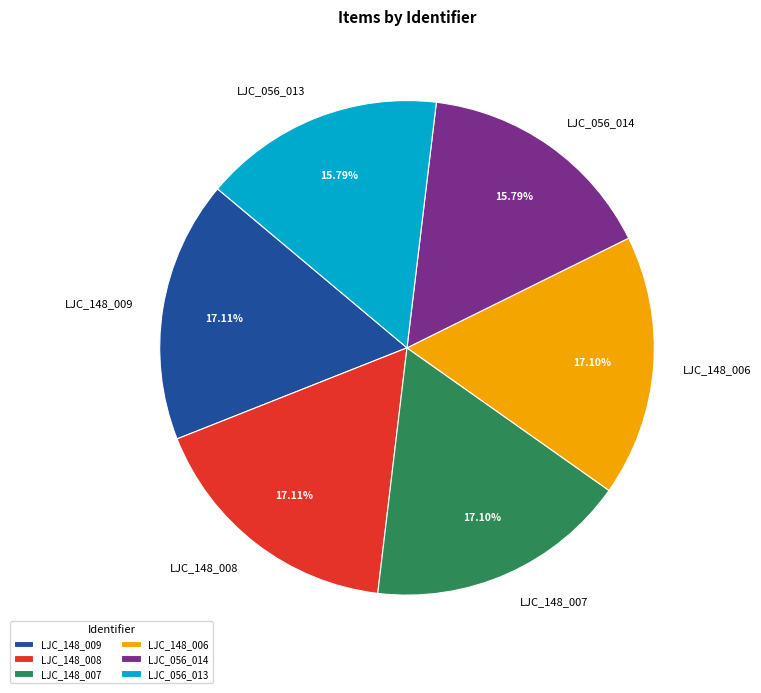

Which has a higher value, LJC_148_009 or LJC_056_013?

LJC_148_009